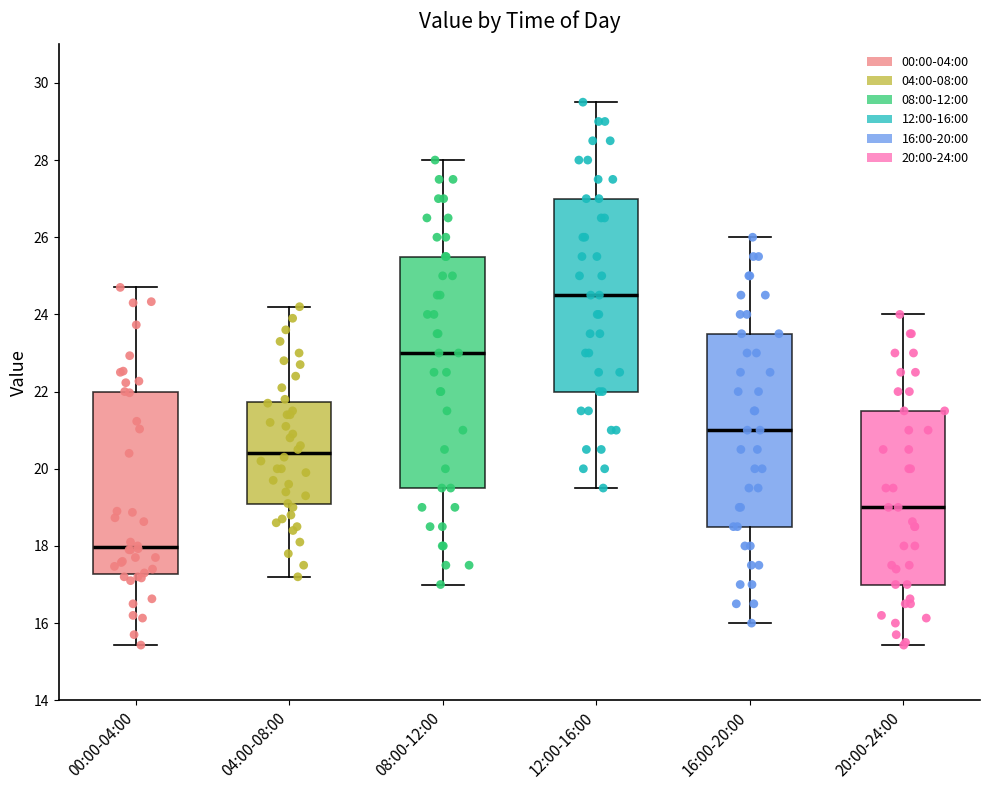

Where is the lower edge of the box for 20:00-24:00 on the y-axis? The values are not printed on the chart, so give them approximately, as read against the axis.

17.0